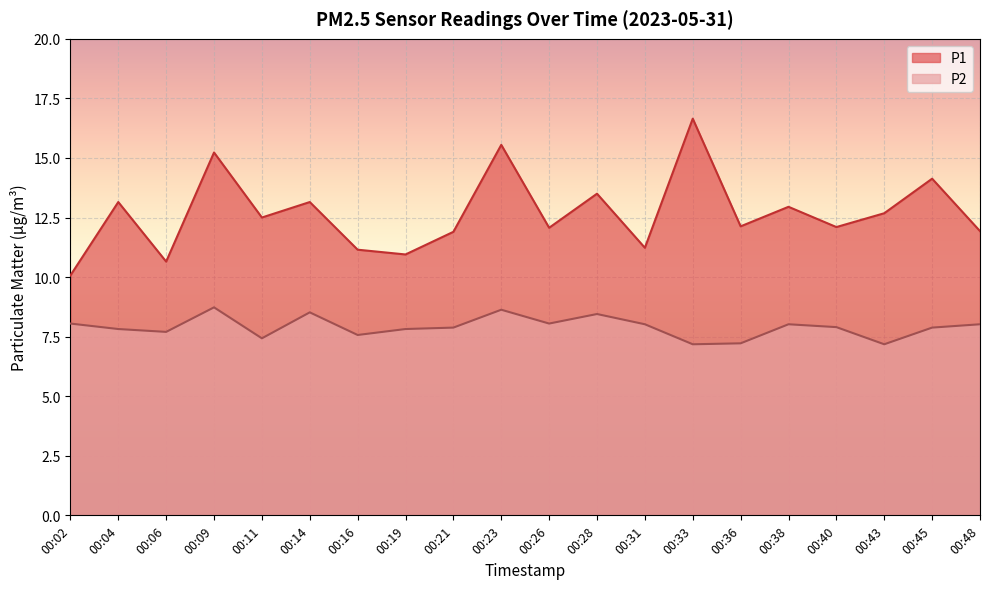

List the labels in order of P1 value, smallest first.

00:02, 00:06, 00:19, 00:16, 00:31, 00:21, 00:48, 00:26, 00:40, 00:36, 00:11, 00:43, 00:38, 00:04, 00:14, 00:28, 00:45, 00:09, 00:23, 00:33